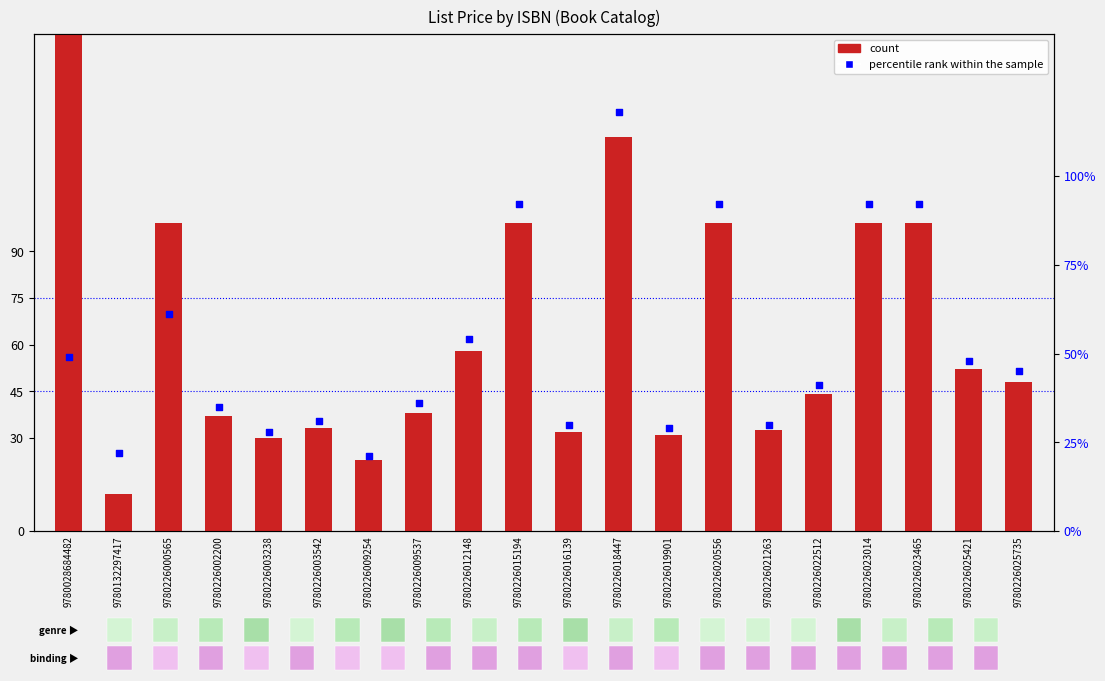

Is the value of count at 9780132297417 greater than the value of percentile rank within the sample at 9780226016139?

No